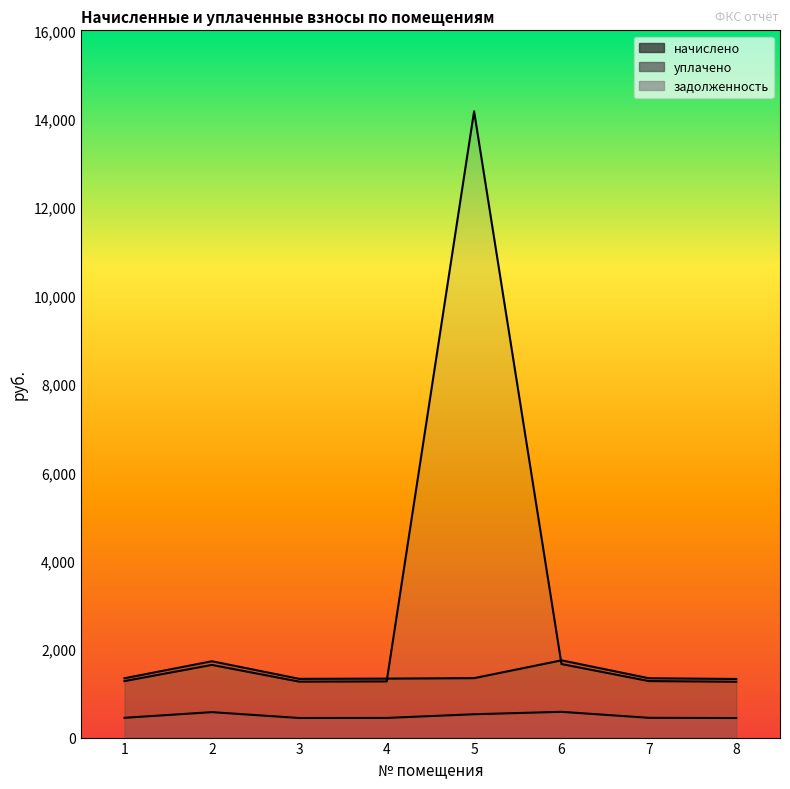

At which label does начислено first exceed 1342?

1